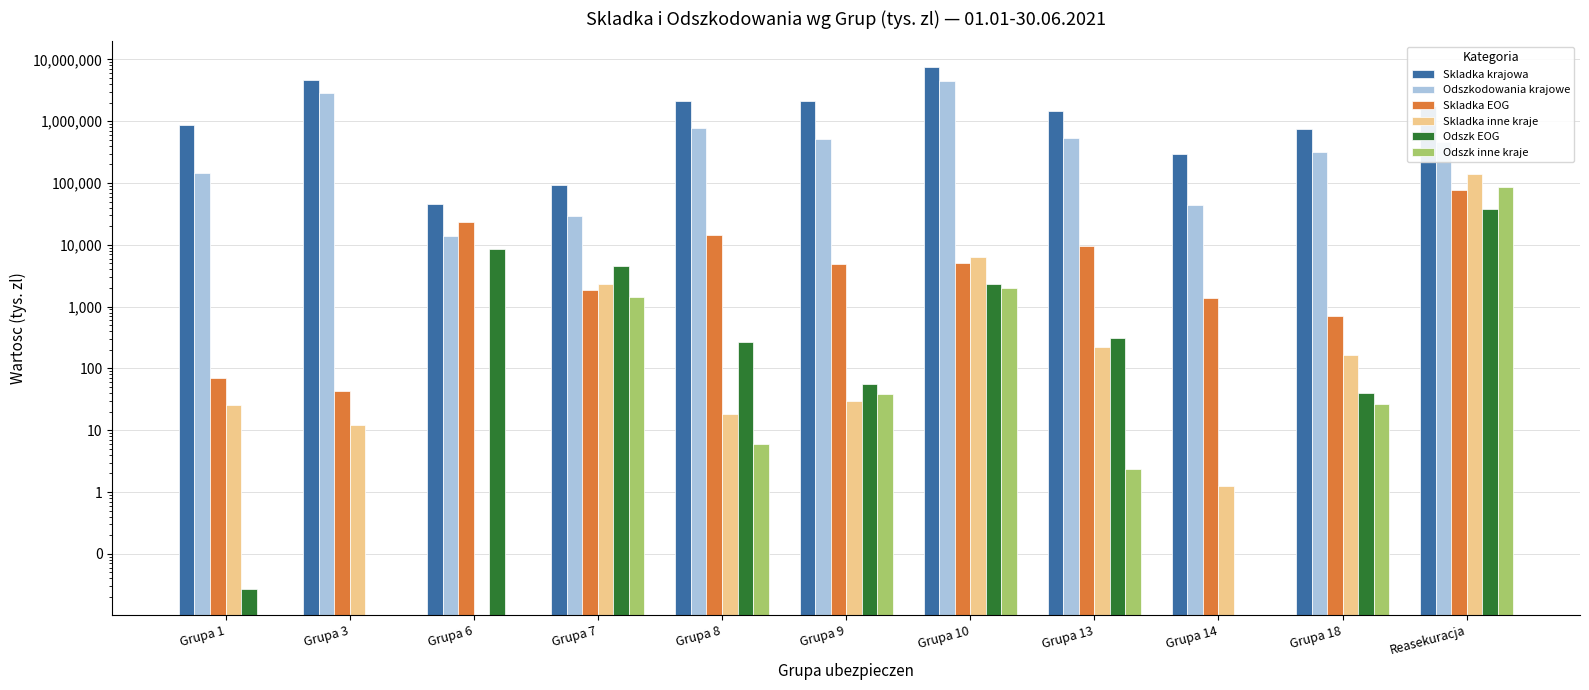

Are the bars grouped side by side (vs. stacked)?

Yes